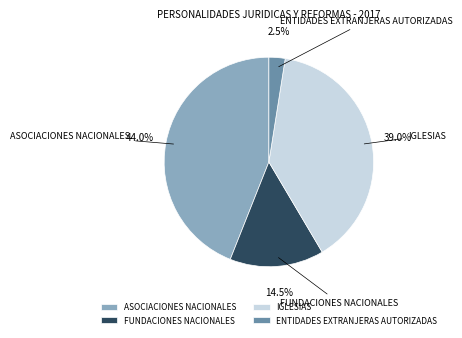

What is the smallest slice in the pie chart?

ENTIDADES EXTRANJERAS AUTORIZADAS